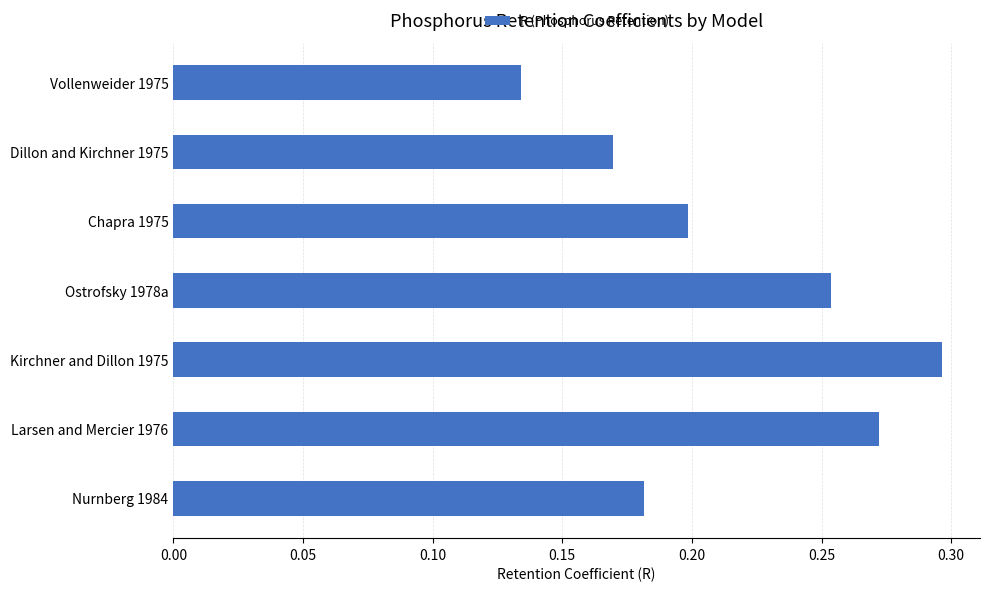

What is the sum of all values?

1.5